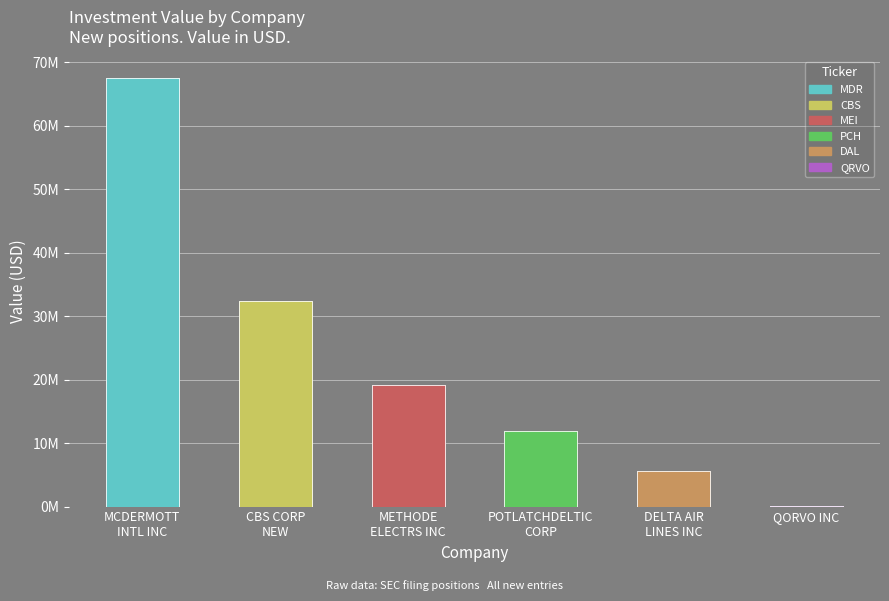

What is the difference between the maximum and minimum values?

67352000